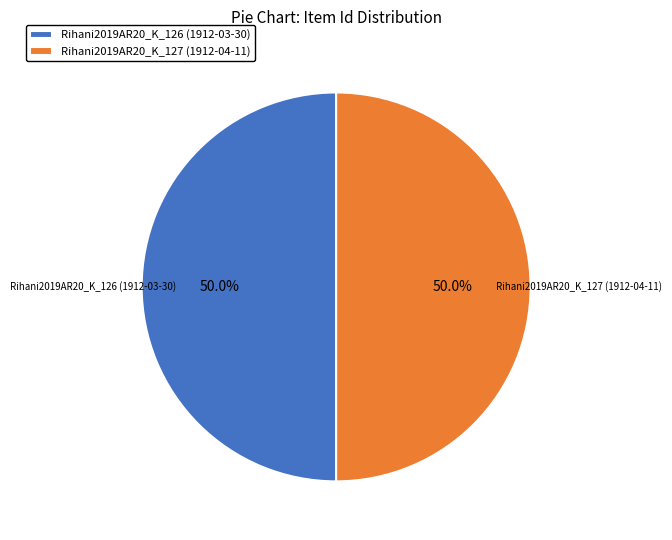

What percentage do Rihani2019AR20_K_126 (1912-03-30) and Rihani2019AR20_K_127 (1912-04-11) together represent?

100.0%